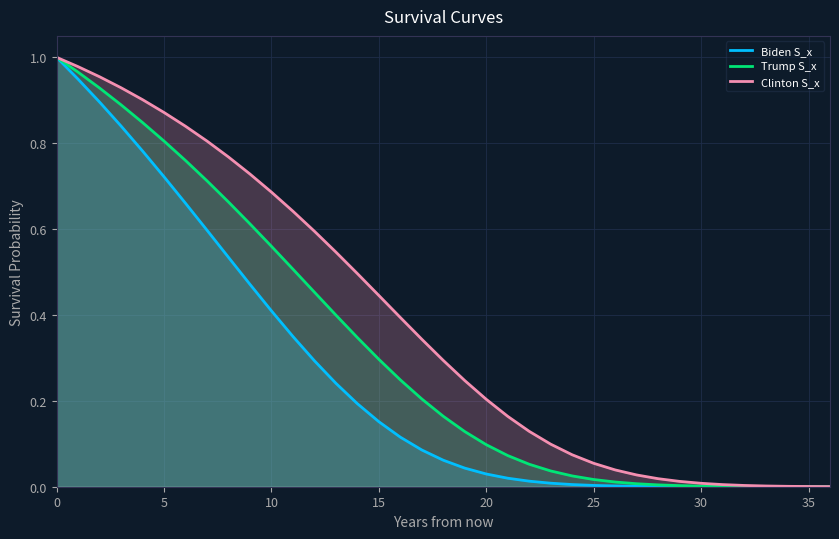

True or false: Clinton S_x and Trump S_x intersect in this chart.

False